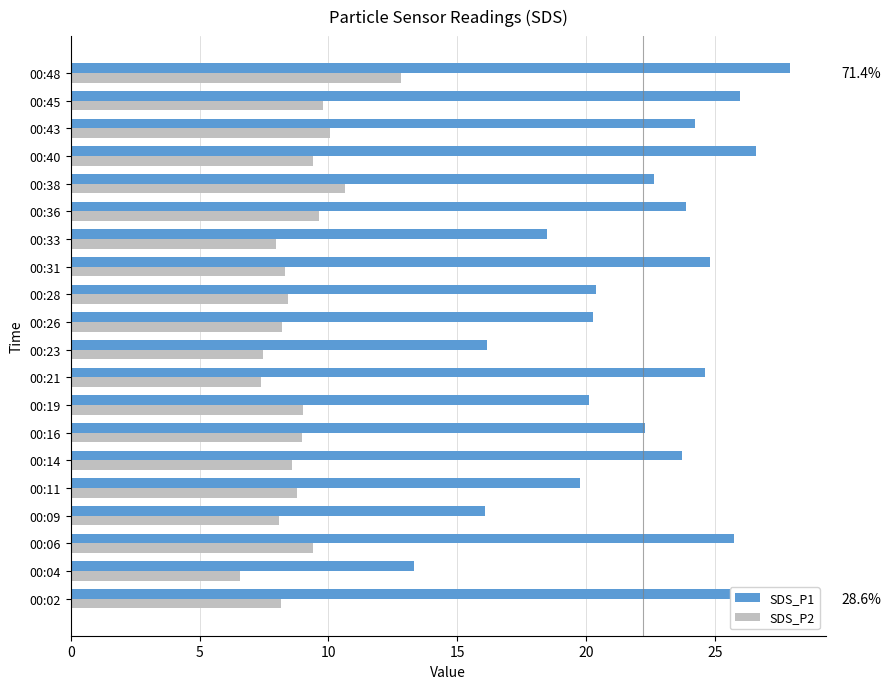

Which series has the largest total across all categories?

SDS_P1